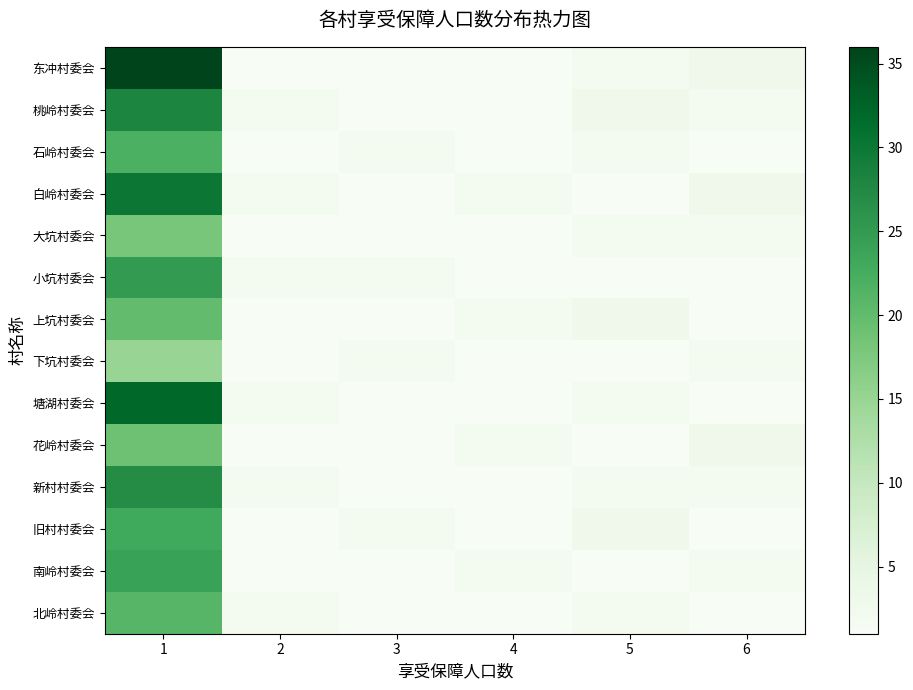

Between 1 and 6, which series saw the biggest shift?

东冲村委会